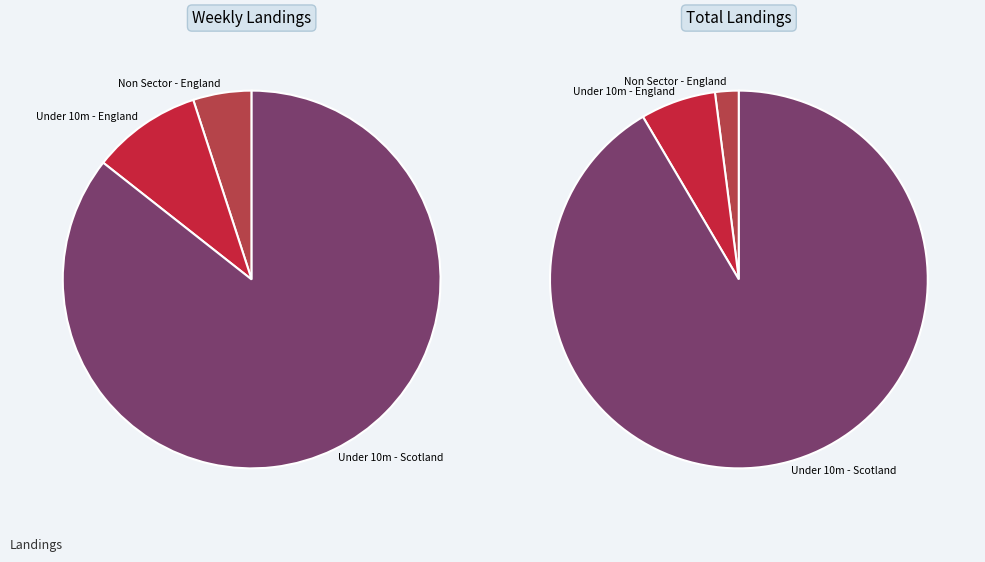

Is it true that Non Sector - N.Ireland is 0% of the pie?

True